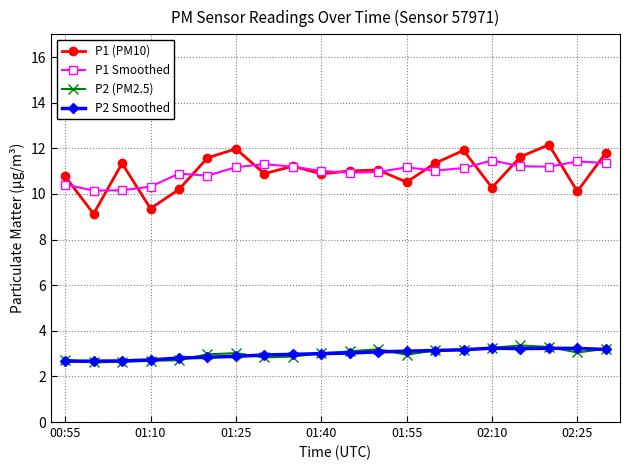

What is the maximum value shown in the chart?

12.2